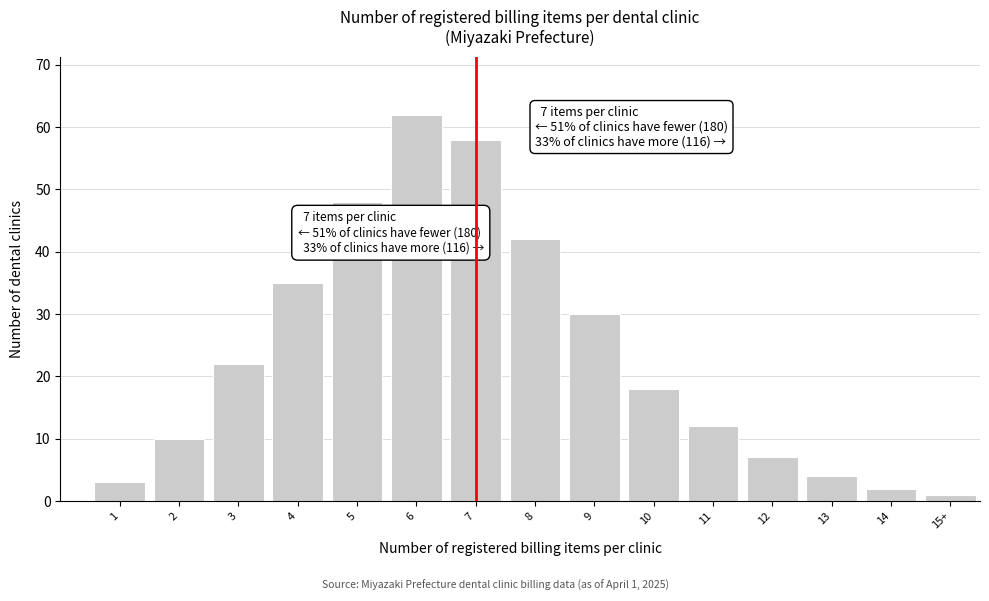

Reading left to right, what are all the values shown in this chart?

1=3	2=10	3=22	4=35	5=48	6=62	7=58	8=42	9=30	10=18	11=12	12=7	13=4	14=2	15+=1